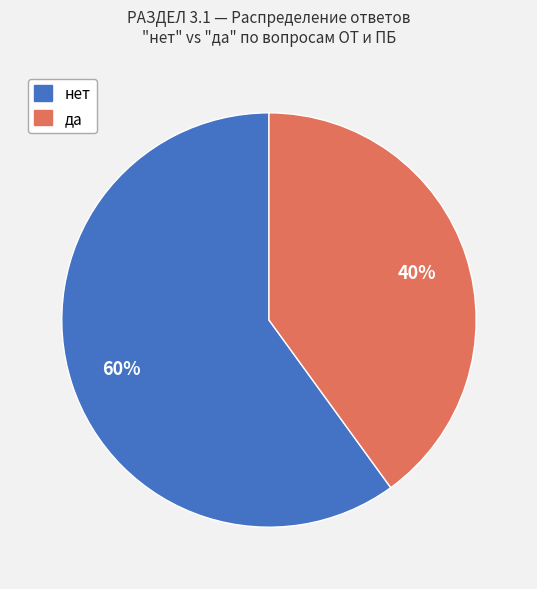

To the nearest percent, what is the difference between the largest and smallest slice percentages?

20%